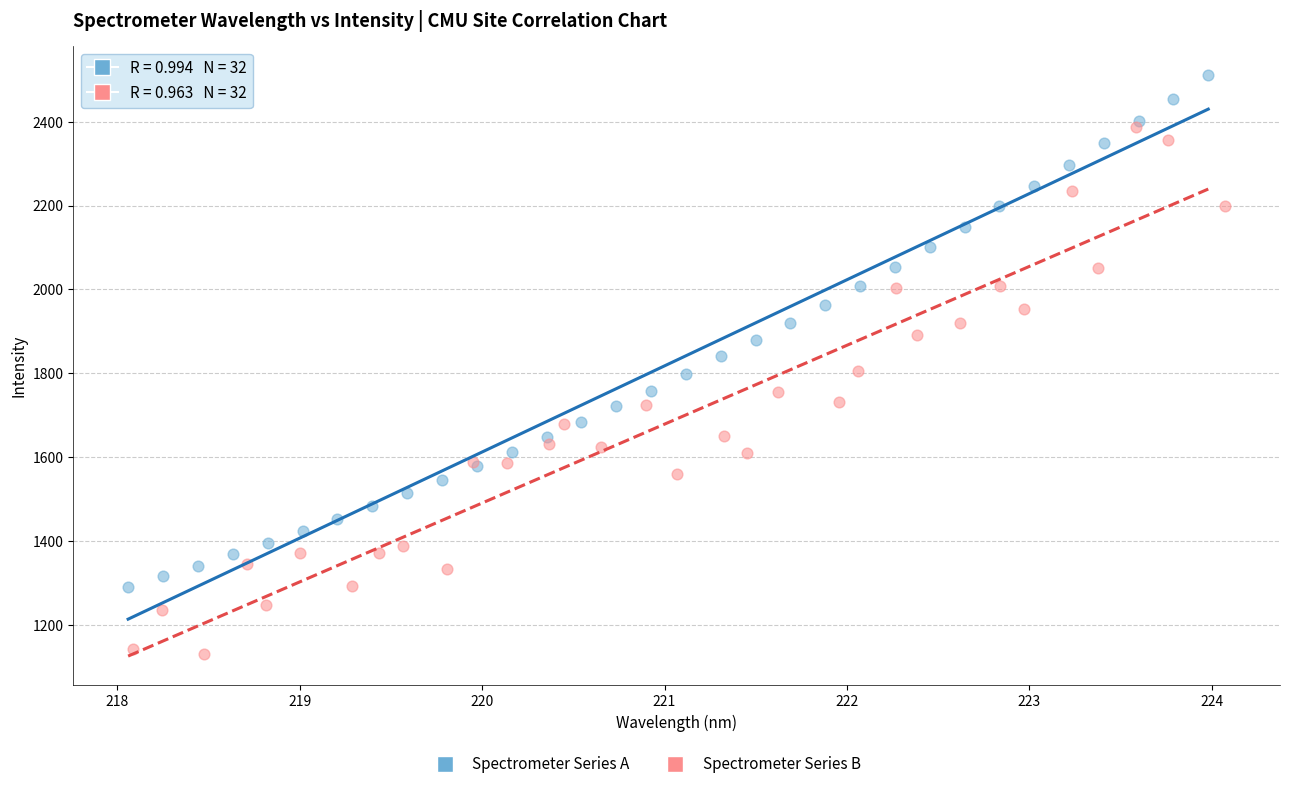

Which series reaches the minimum Y coordinate?

Spectrometer Series B